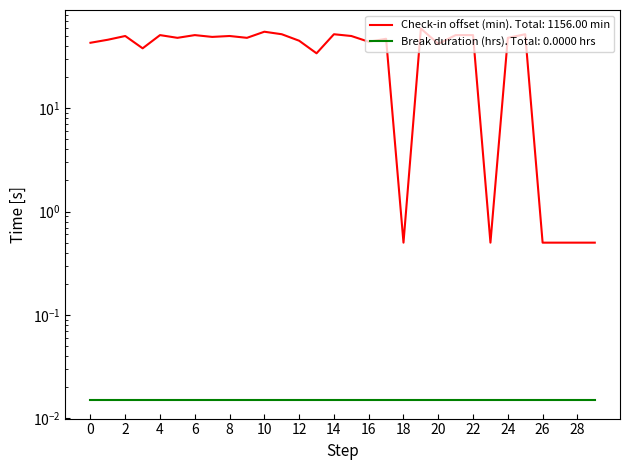

What is the maximum value shown in the chart?

59.0